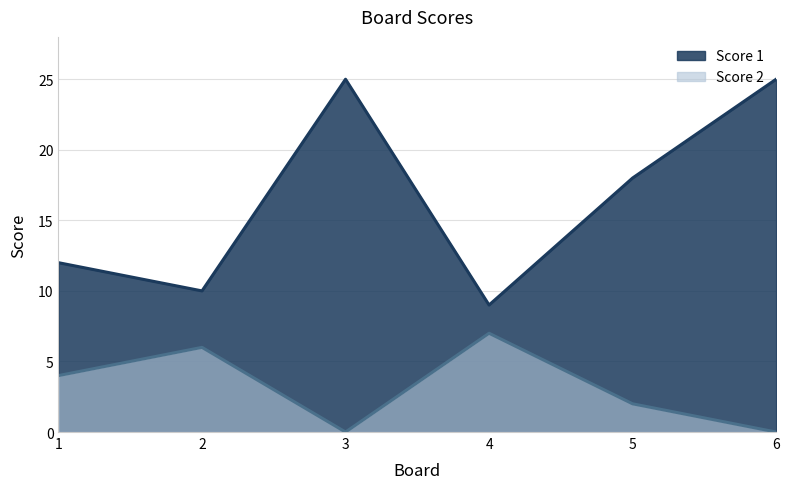

Which series has the largest total across all categories?

Score 1